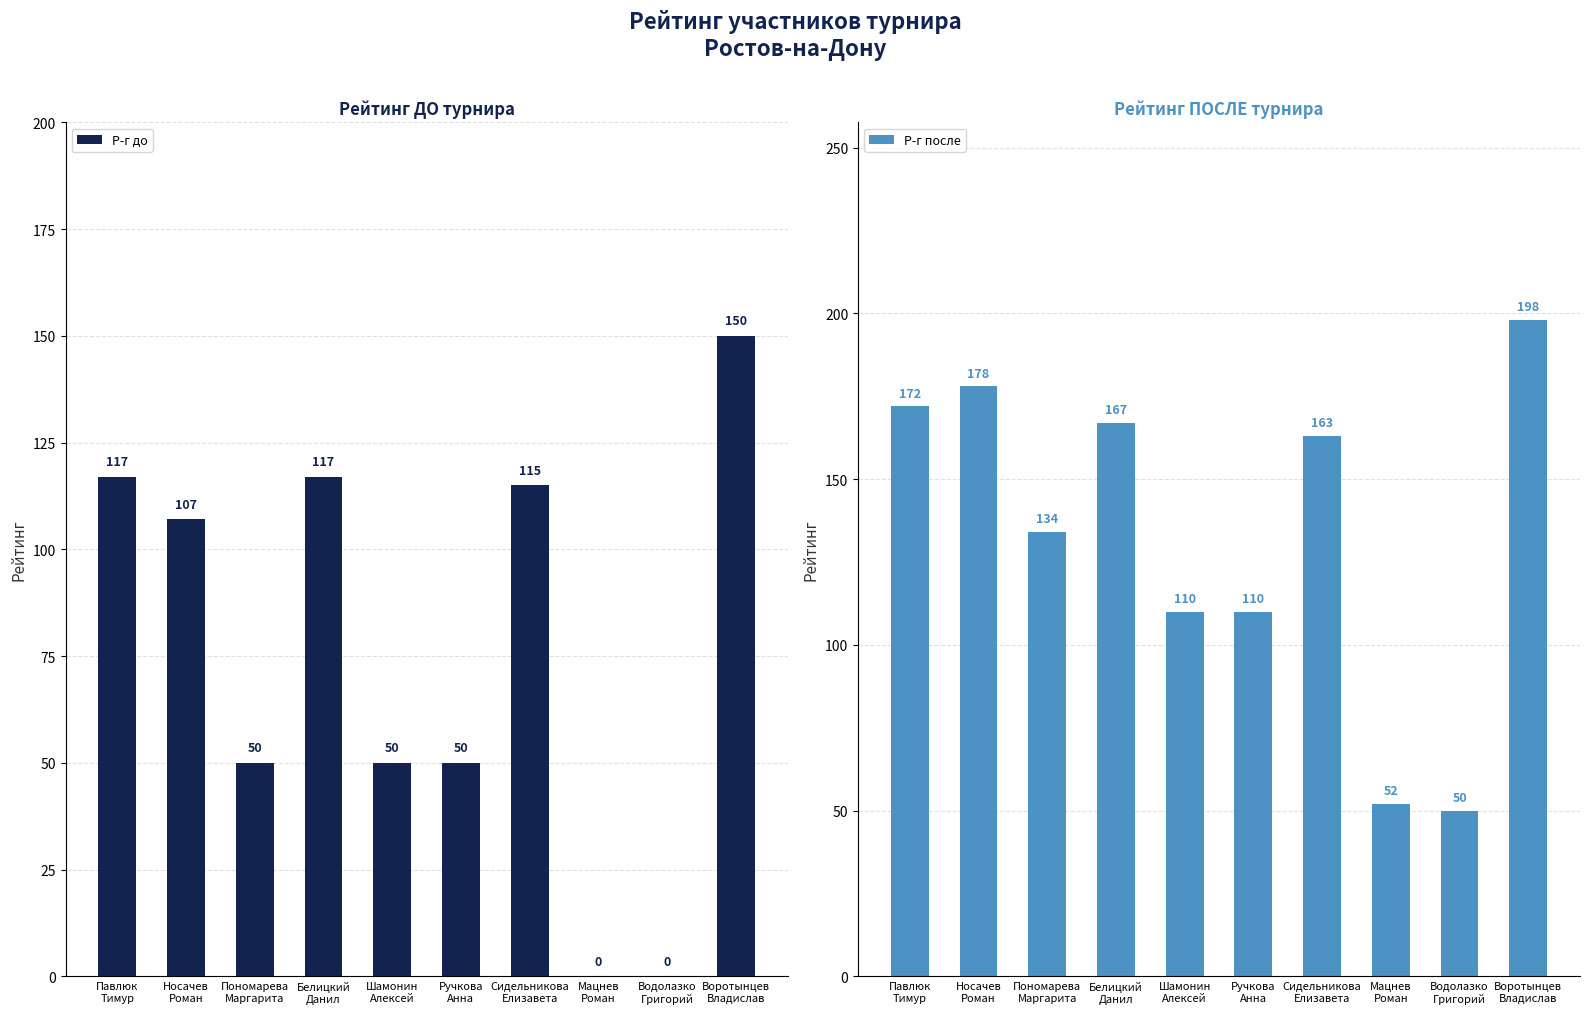

Reading right to left, extract all data points from this chart.

Р-г до: 150	0	0	115	50	50	117	50	107	117
Р-г после: 198	50	52	163	110	110	167	134	178	172